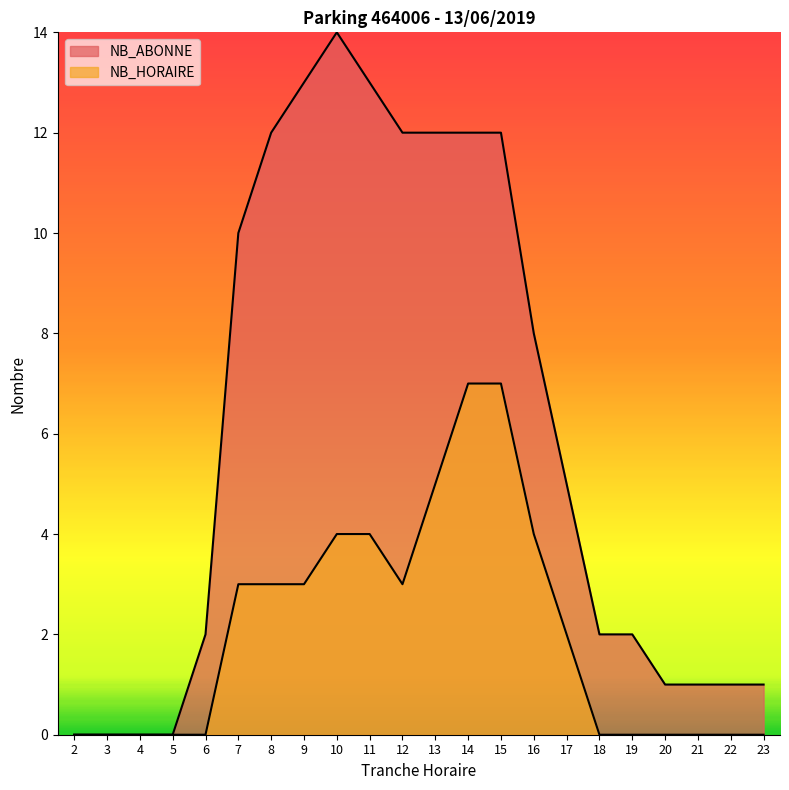

True or false: NB_HORAIRE and NB_ABONNE intersect in this chart.

False